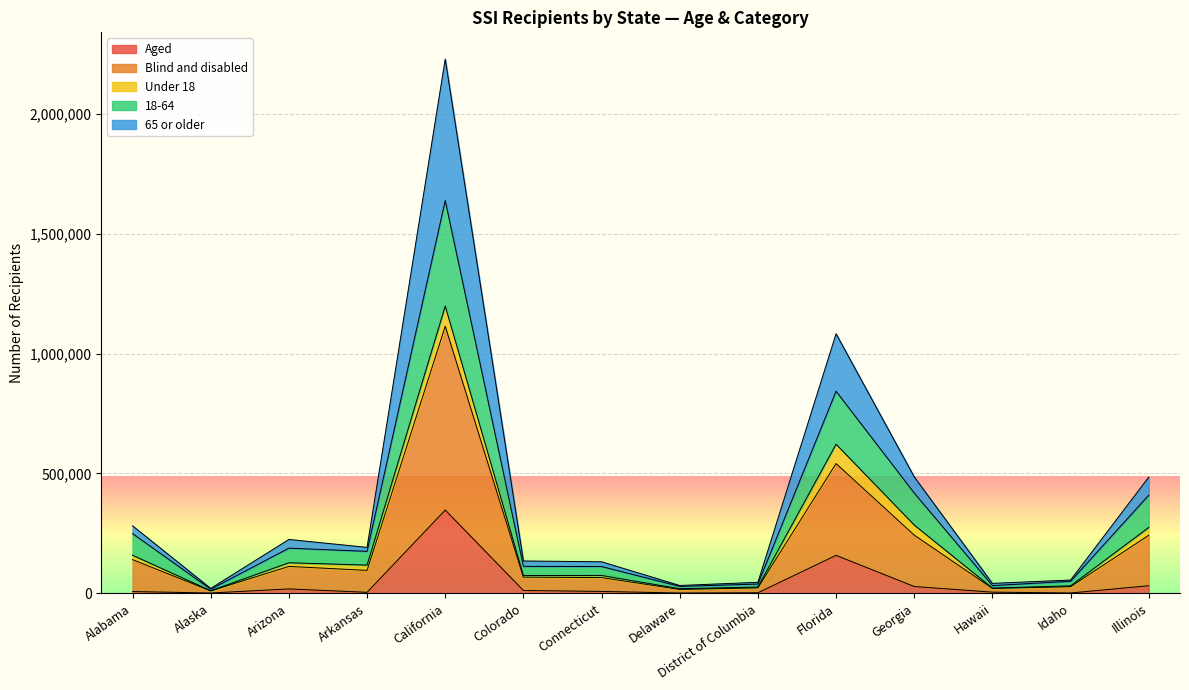

What is the label of the 4th point from the left?

Arkansas